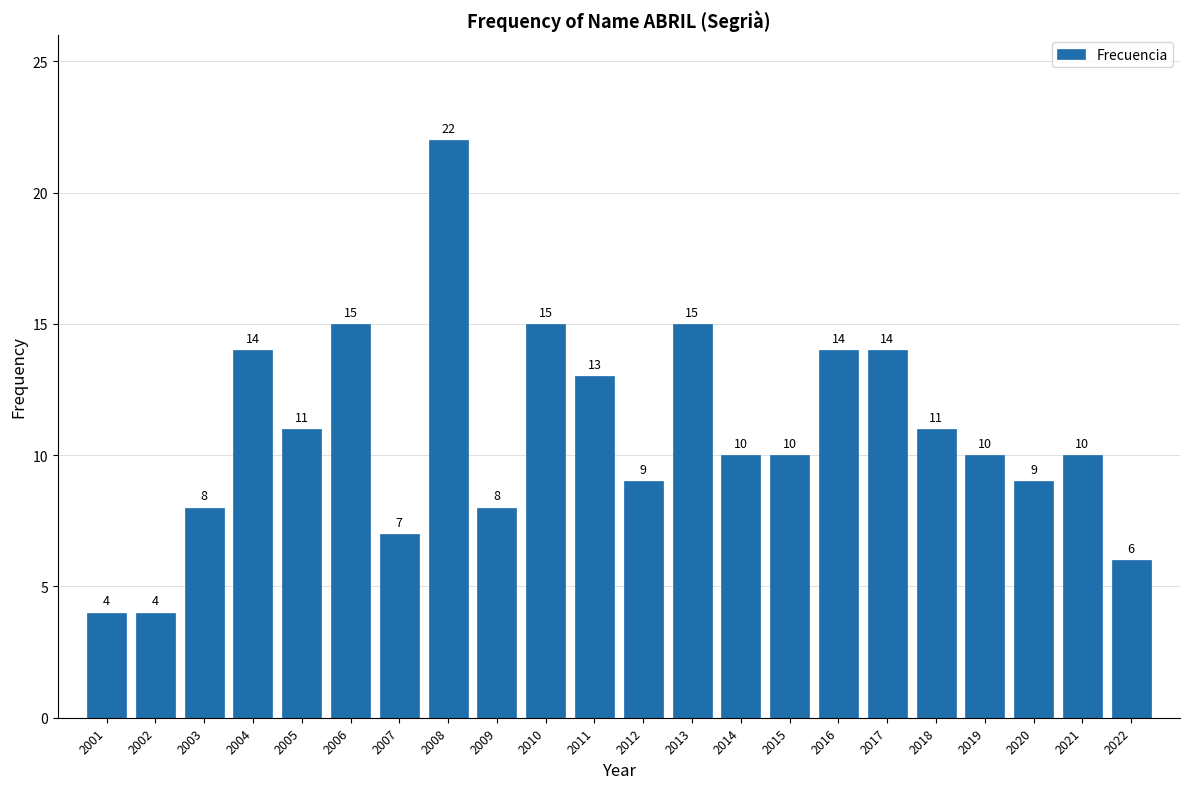

Reading right to left, transcribe all the data shown in this chart.

6	10	9	10	11	14	14	10	10	15	9	13	15	8	22	7	15	11	14	8	4	4